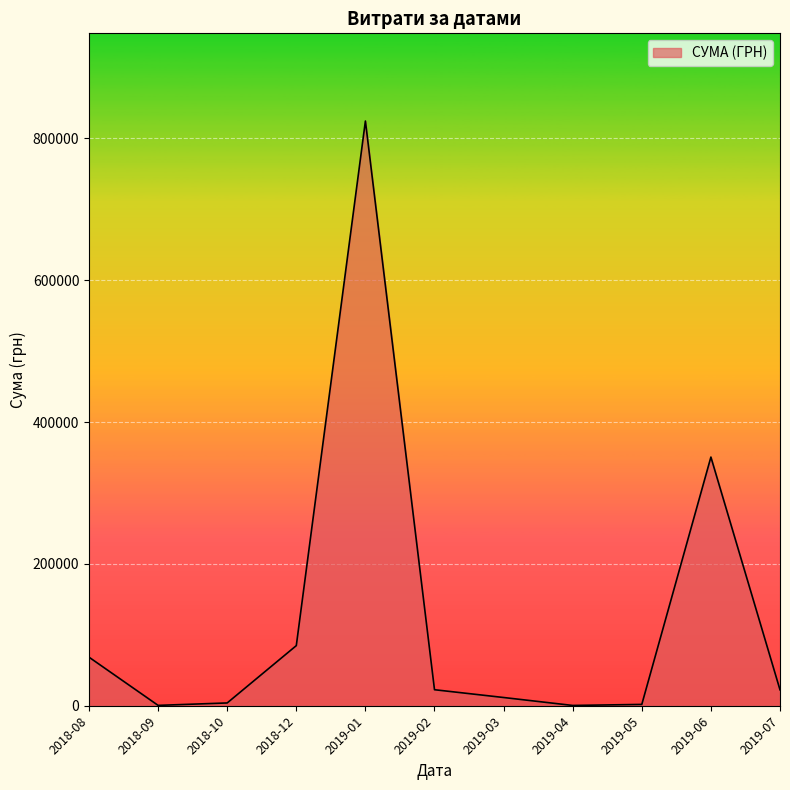

At which label is the value closest to 412358?

2019-06